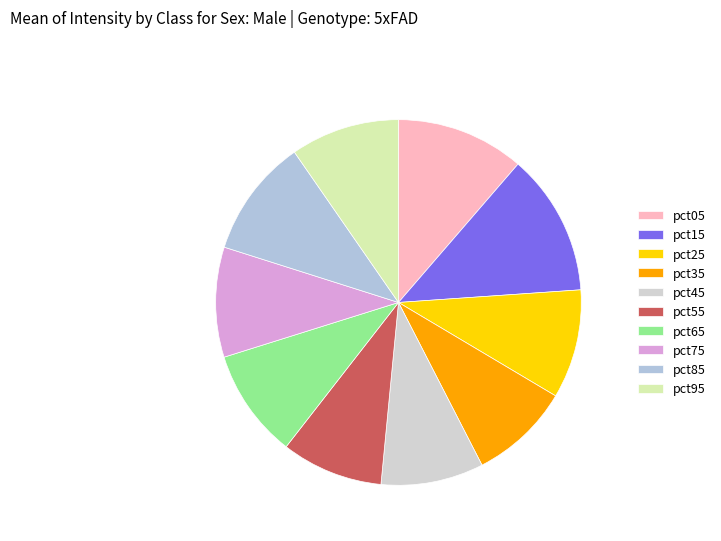

What is the change in value from pct05 to pct65?

-0.1